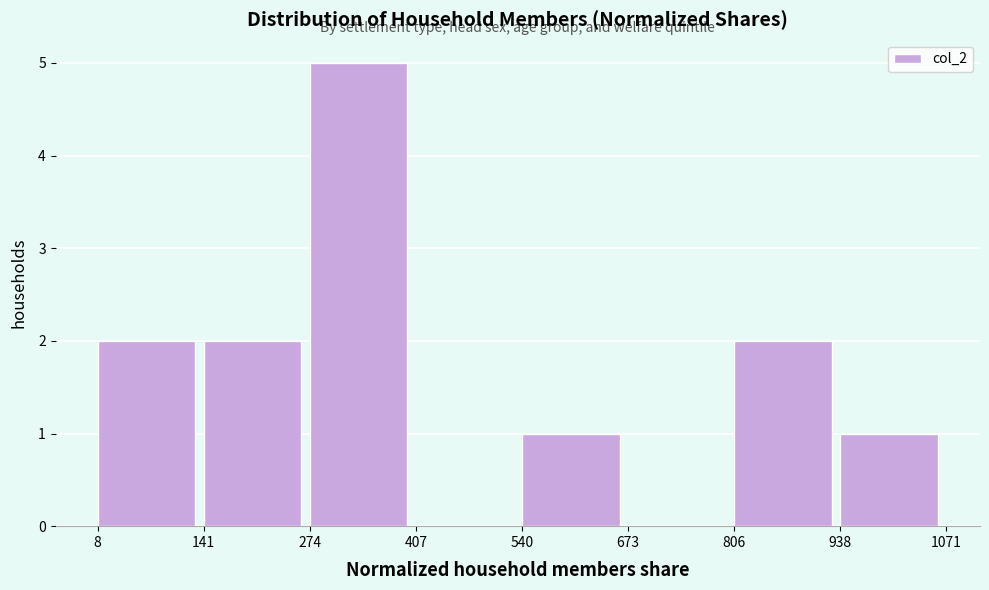

Reading left to right, transcribe this chart: for each bar, give the range it covers on the x-axis and its height. The values are not printed on the chart, so give them approximately, as read against the axis.

8 to 141: 2
141 to 274: 2
274 to 407: 5
407 to 540: 0
540 to 673: 1
673 to 806: 0
806 to 938: 2
938 to 1071: 1